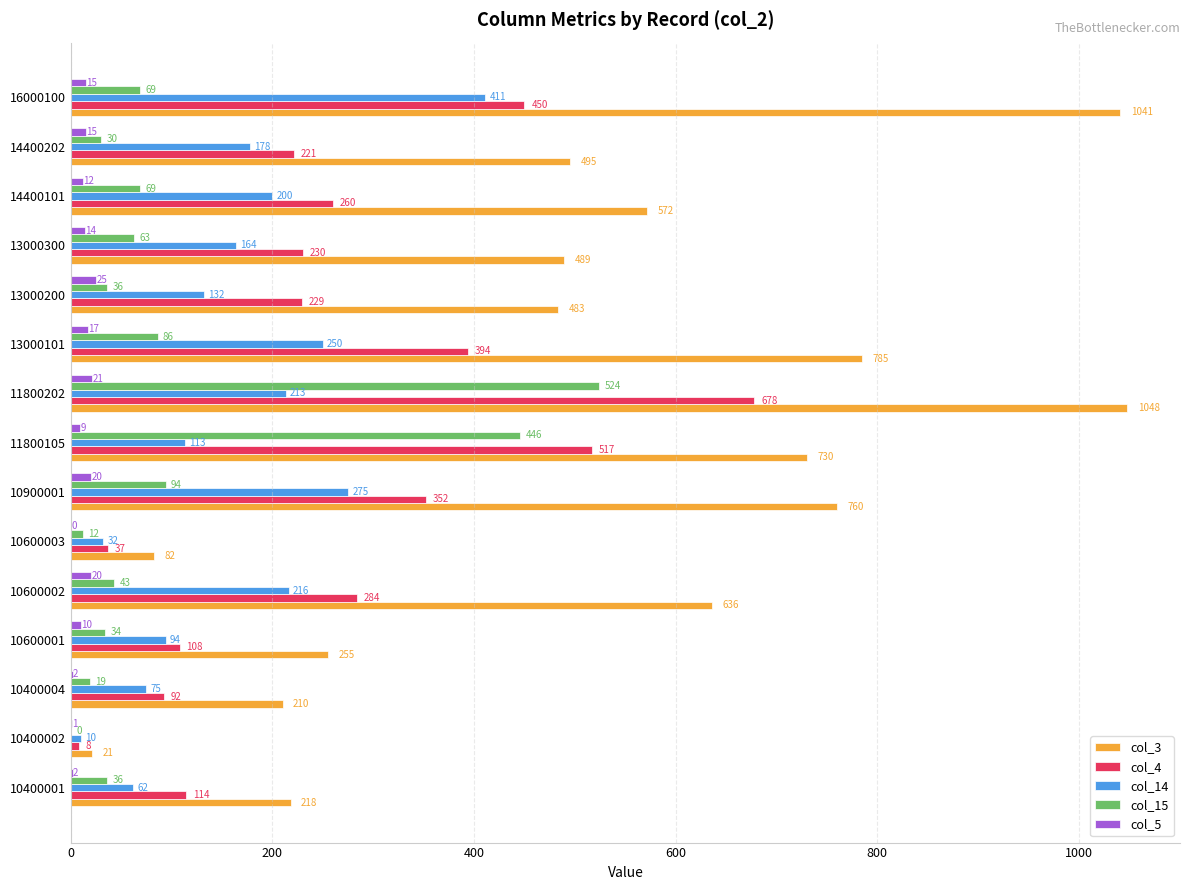

At which category is the sum across all series the highest?

11800202